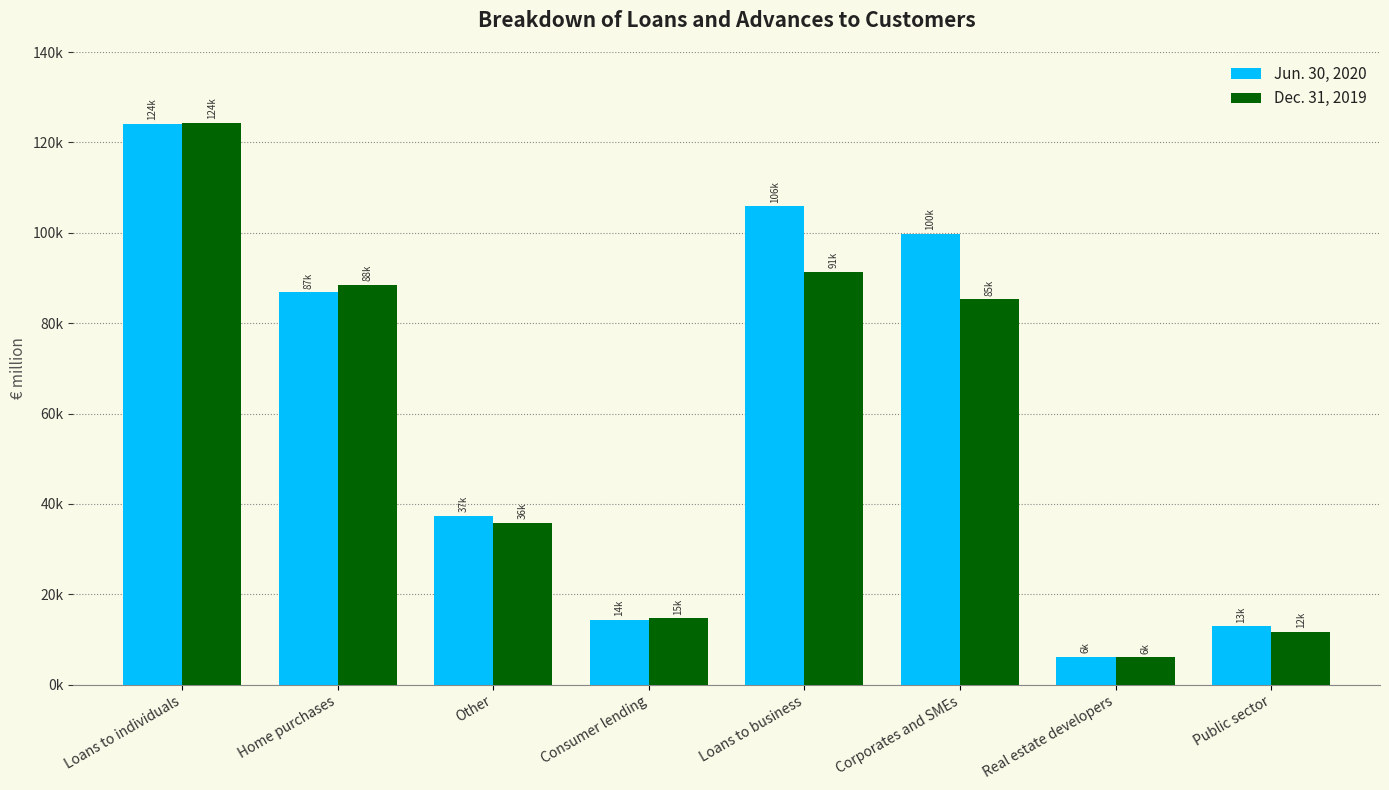

What is the smallest value displayed?

6063.0